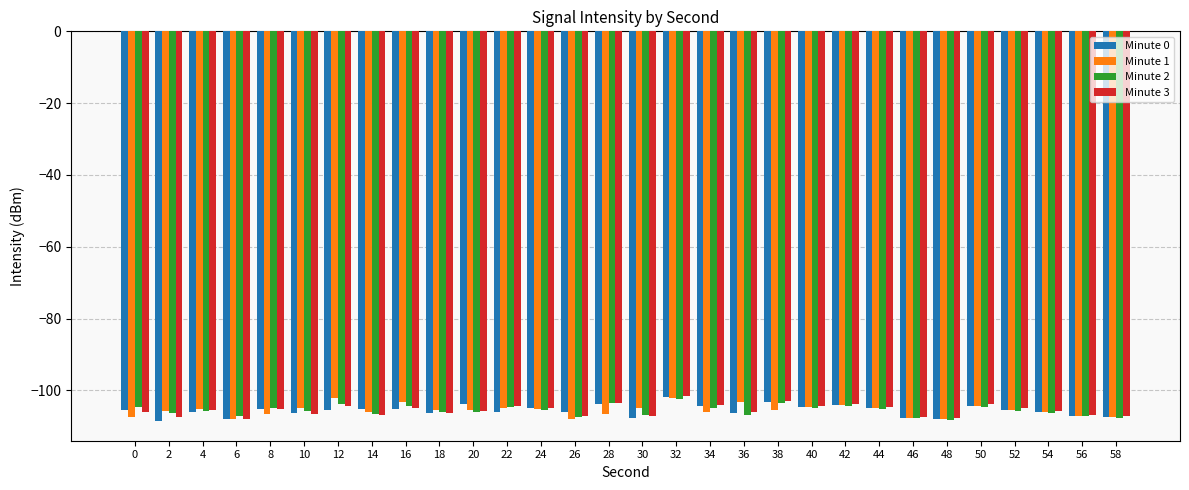

True or false: Minute 3 has a value of -182.2 at 36.

False